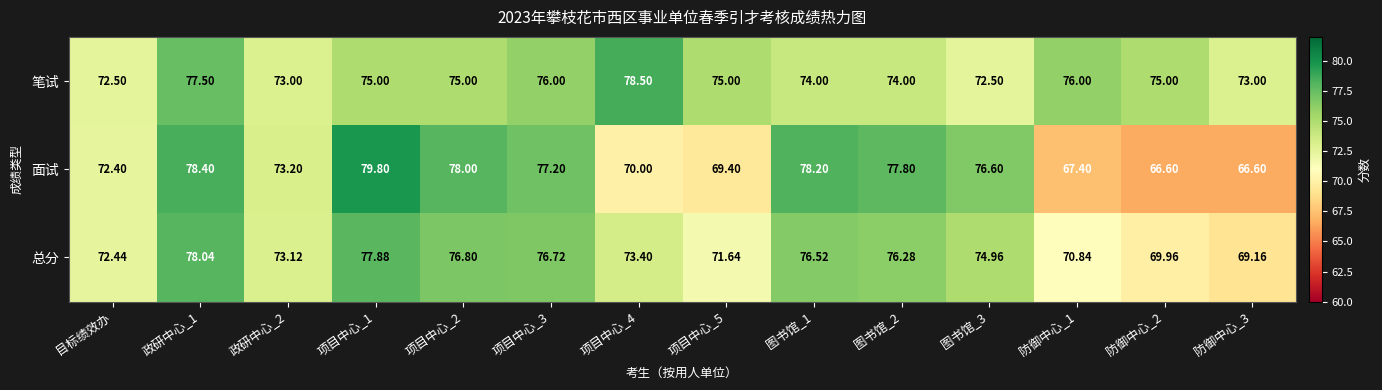

Which series has the widest spread of values?

面试